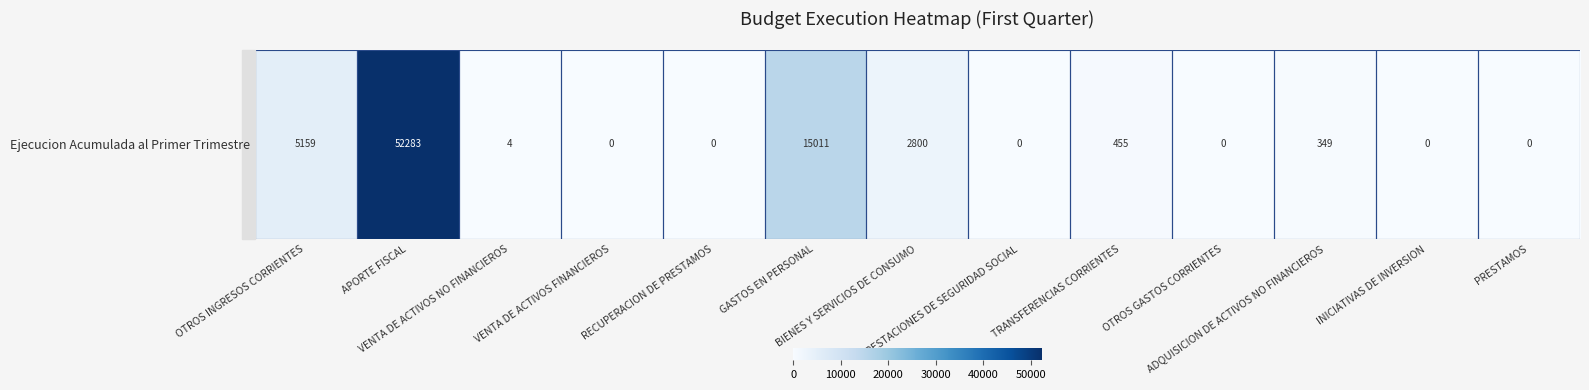

Reading right to left, transcribe all the data shown in this chart.

0	0	349	0	455	0	2800	15011	0	0	4	52283	5159